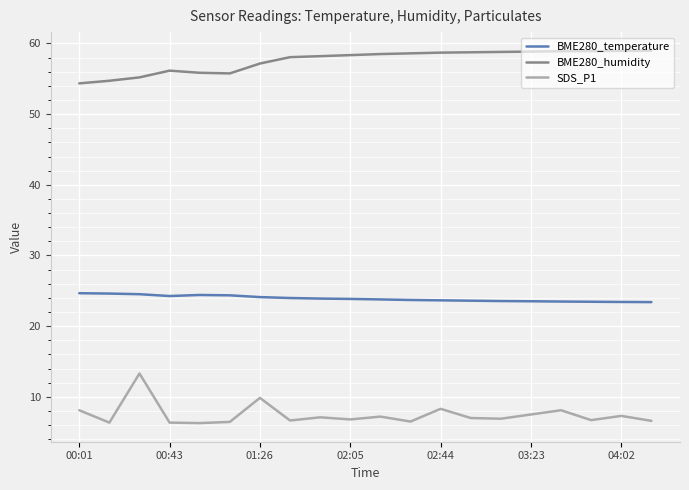

True or false: BME280_temperature and BME280_humidity intersect in this chart.

False